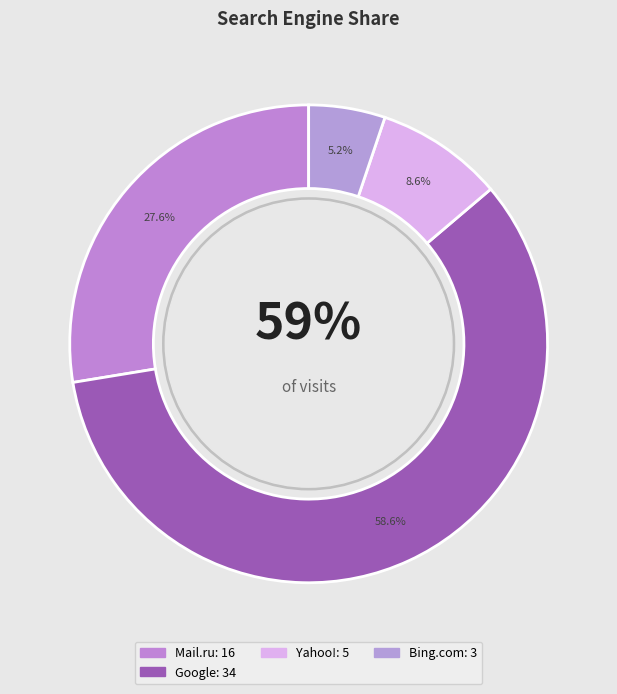

What percentage do Google and Yahoo! together represent?

67.2%